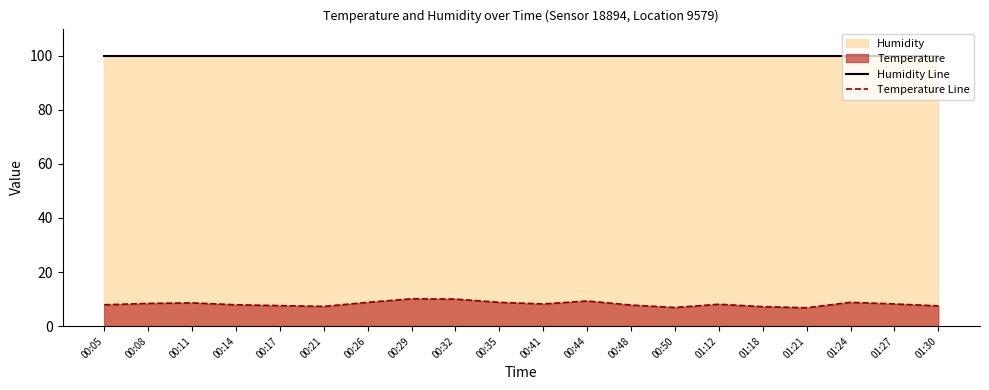

Which category has the highest value across all series?

00:05